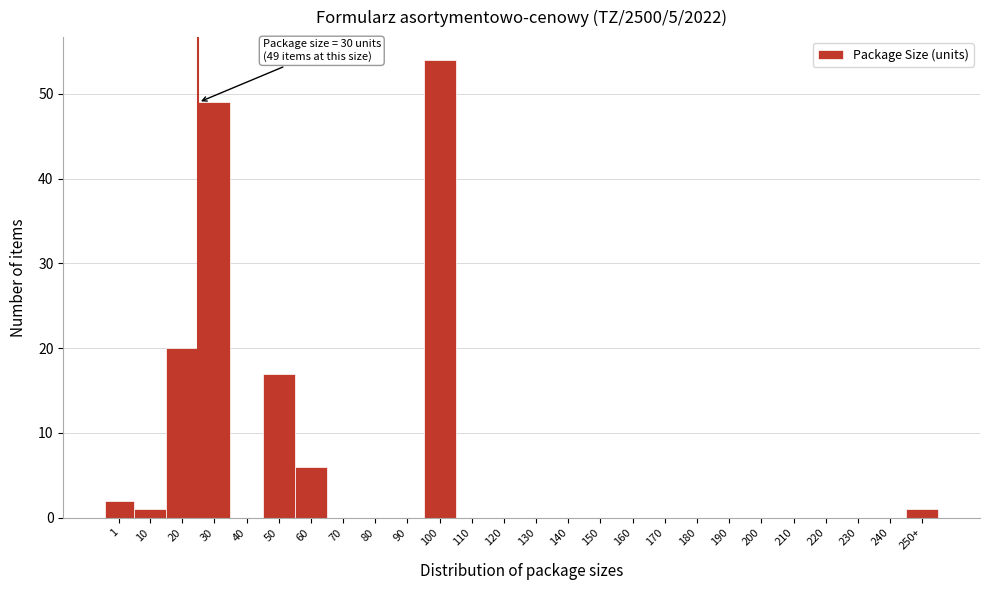

Reading left to right, extract all data points from this chart.

1=2	10=1	20=20	30=49	40=0	50=17	60=6	70=0	80=0	90=0	100=54	110=0	120=0	130=0	140=0	150=0	160=0	170=0	180=0	190=0	200=0	210=0	220=0	230=0	240=0	250+=1